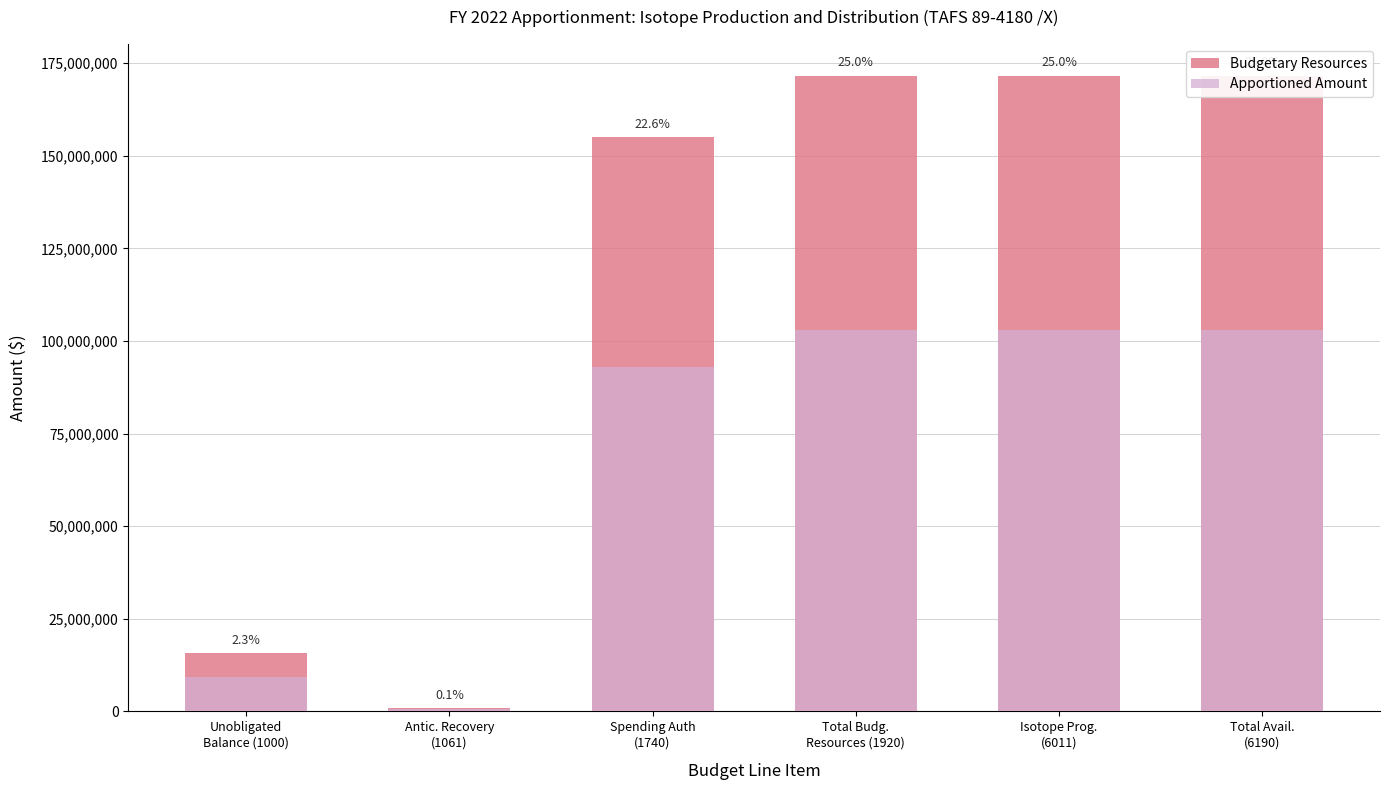

Does the chart contain stacked bars?

No